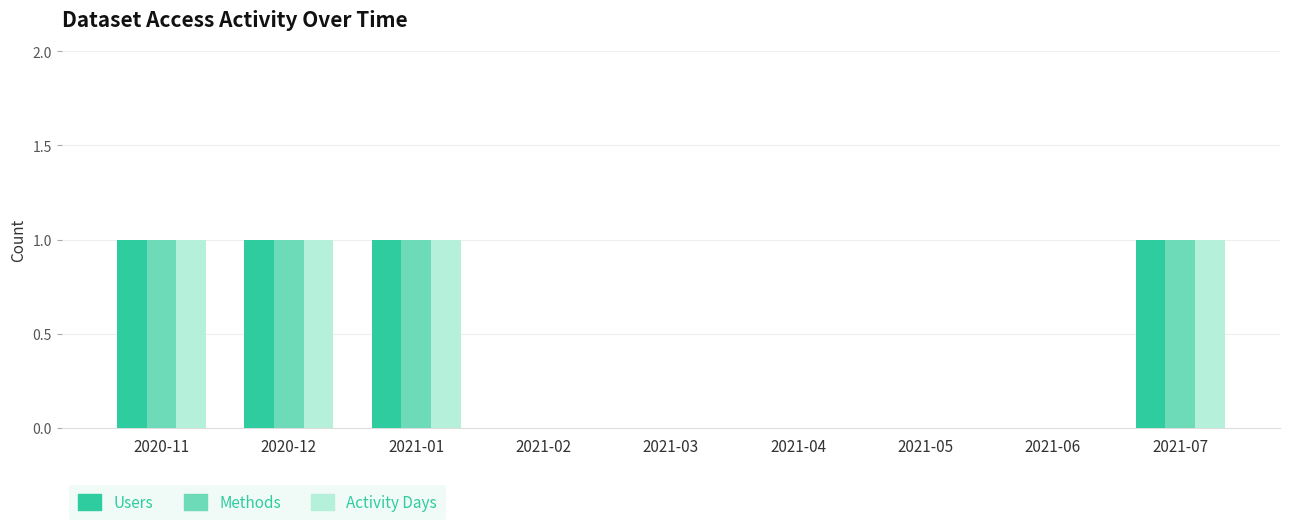

Reading right to left, extract all data points from this chart.

Users: 2021-07=1	2021-06=0	2021-05=0	2021-04=0	2021-03=0	2021-02=0	2021-01=1	2020-12=1	2020-11=1
Methods: 2021-07=1	2021-06=0	2021-05=0	2021-04=0	2021-03=0	2021-02=0	2021-01=1	2020-12=1	2020-11=1
Activity Days: 2021-07=1	2021-06=0	2021-05=0	2021-04=0	2021-03=0	2021-02=0	2021-01=1	2020-12=1	2020-11=1